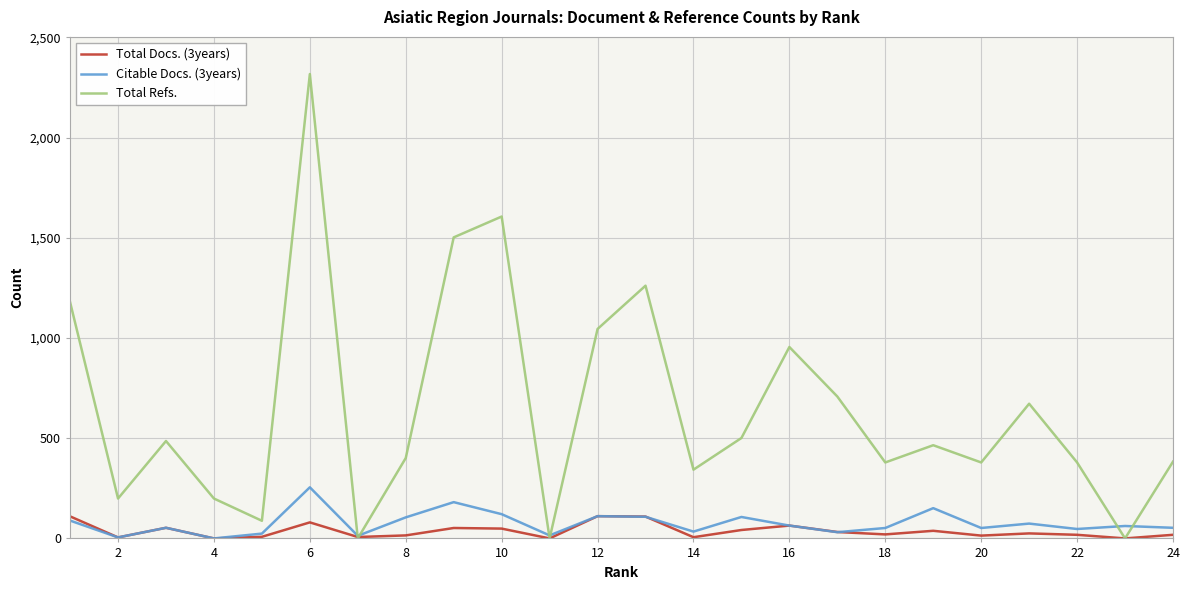

What is the greatest value displayed?

2317